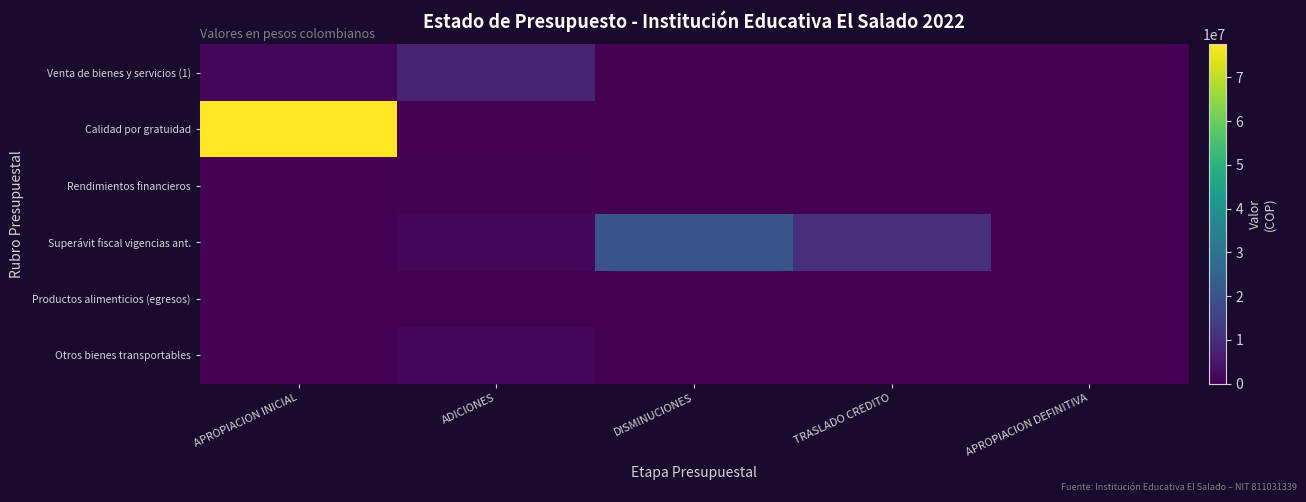

Which has a higher value, DISMINUCIONES or ADICIONES?

ADICIONES